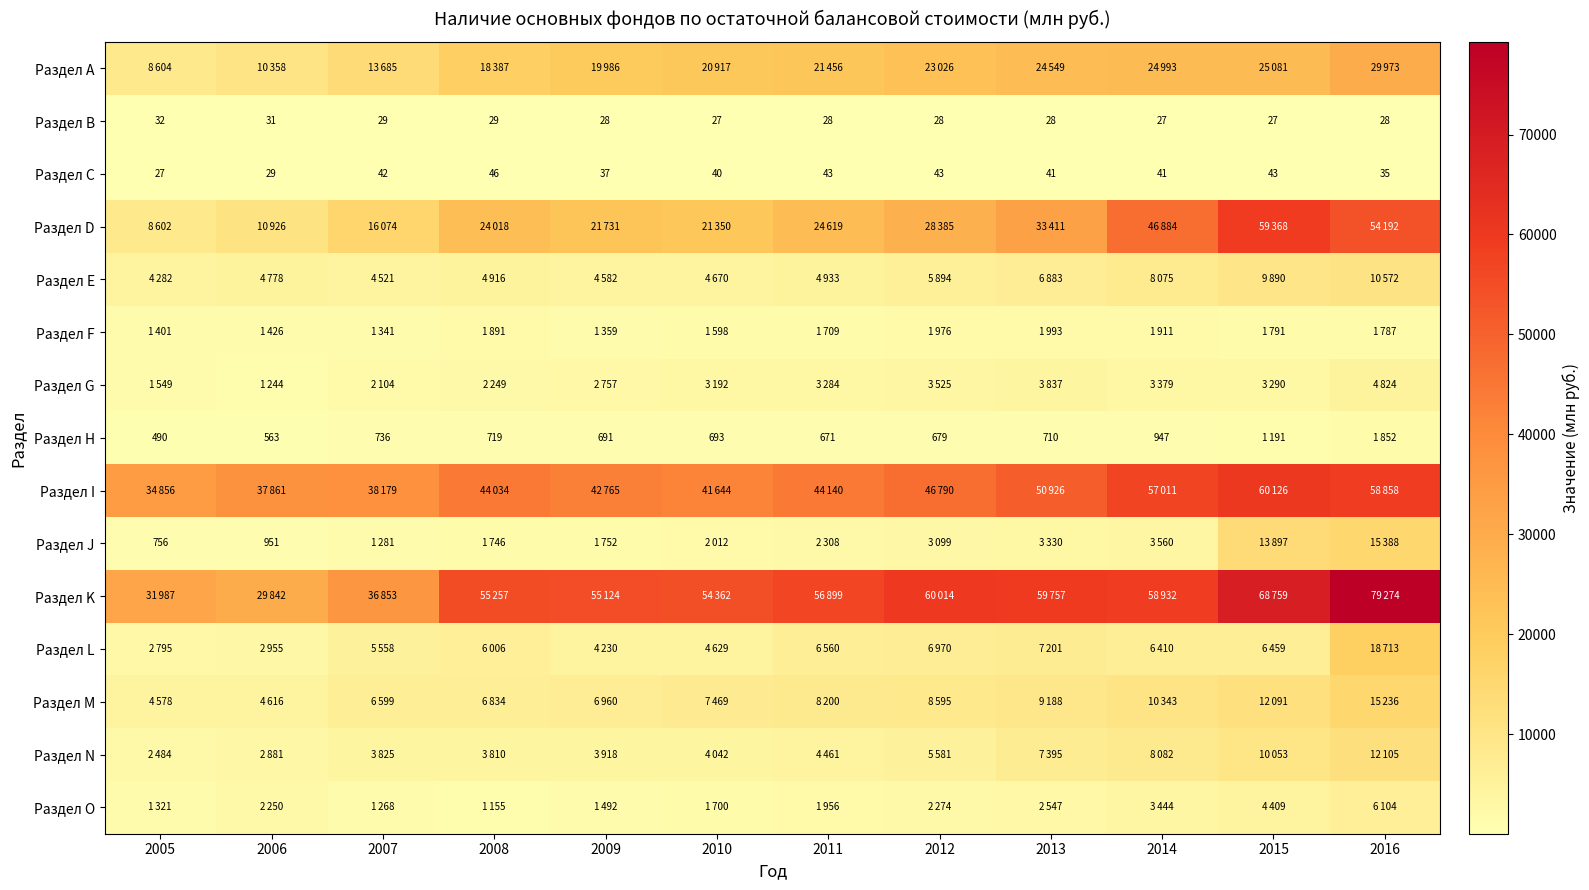

What is the average value of the Раздел С series?

39